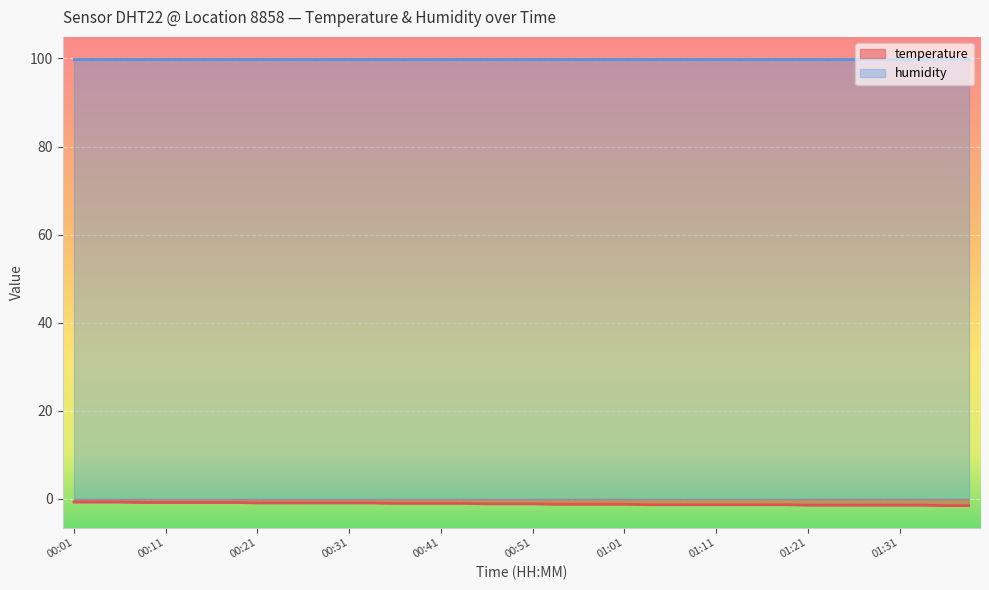

Which label corresponds to the largest value in the chart?

00:01